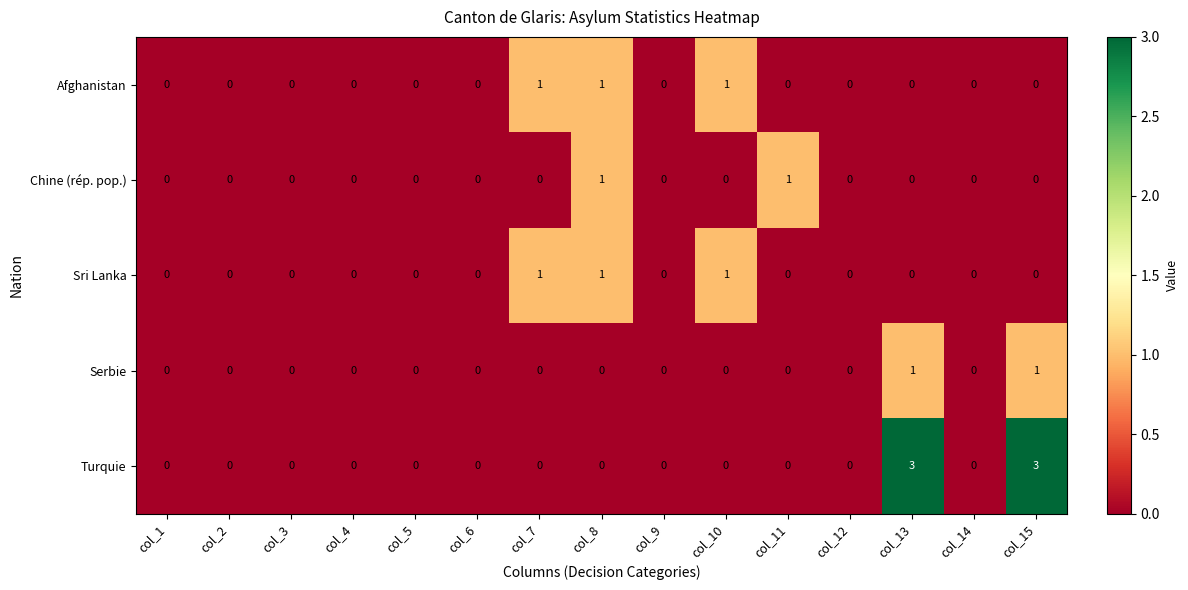

The value of Serbie at col_8 is 0. True or false?

True